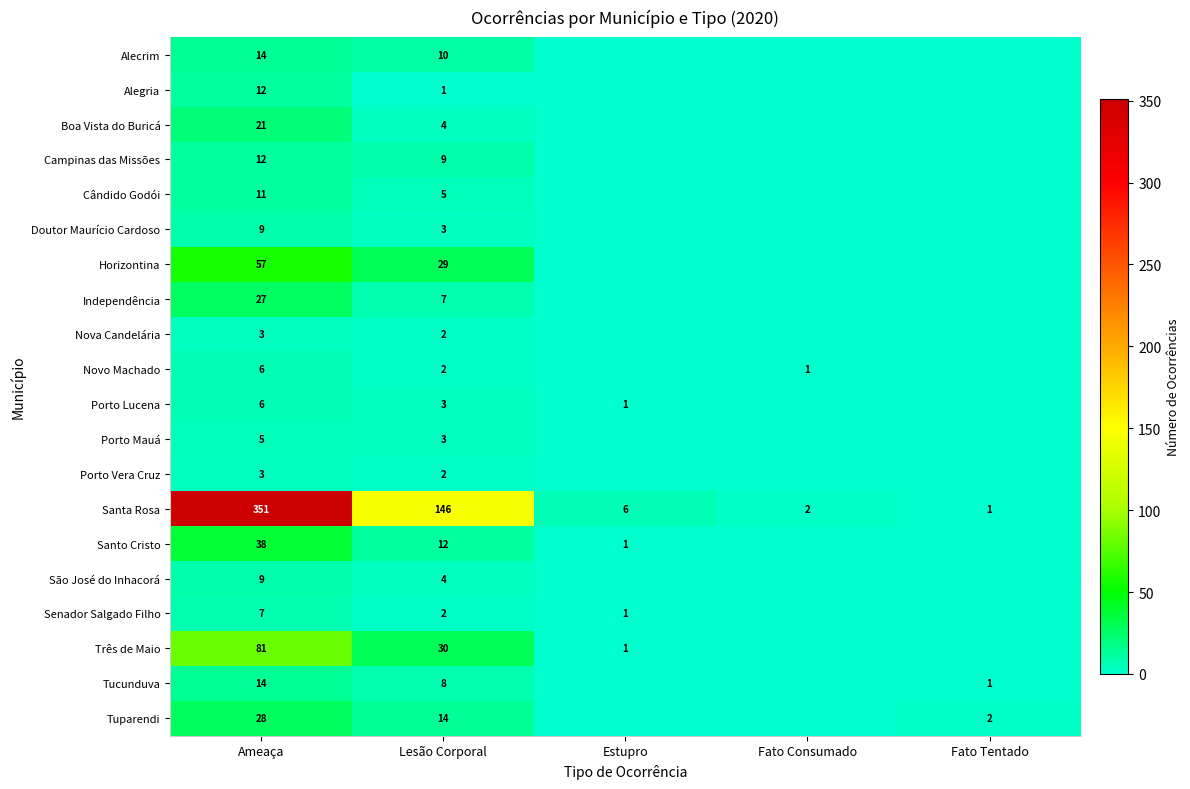

What is the maximum value for Santa Rosa?

351